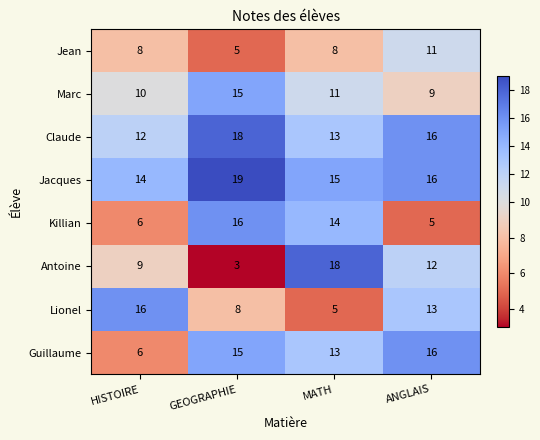

The Jacques series shows 19 at GEOGRAPHIE. True or false?

True